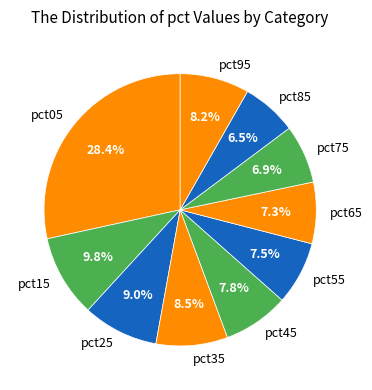

What is the largest slice in the pie chart?

pct05